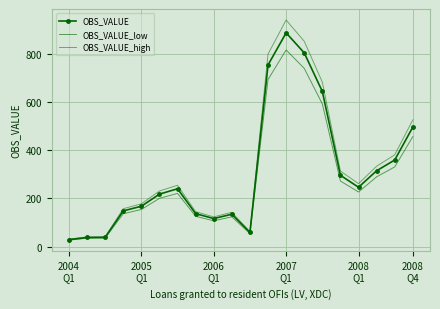

Where is the first local minimum for OBS_VALUE?

2006 Q1